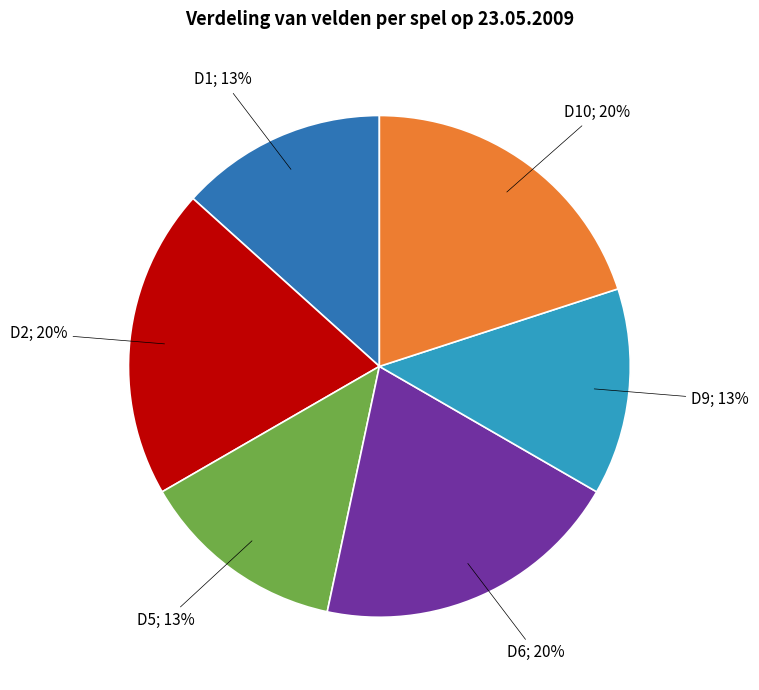

To the nearest percent, what is the difference between the largest and smallest slice percentages?

7%